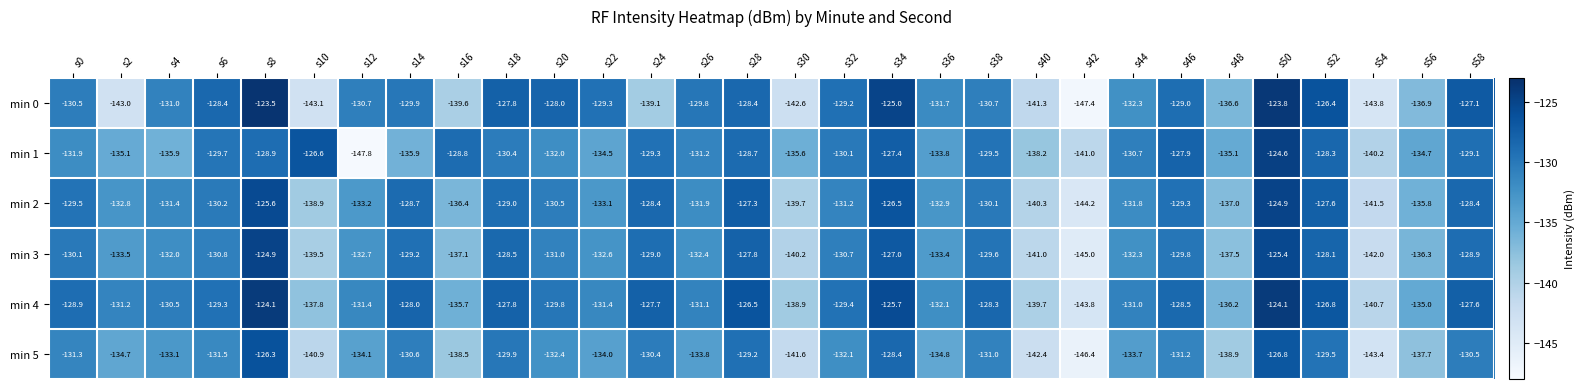

What value does the min 4 series have at s38?

-128.3